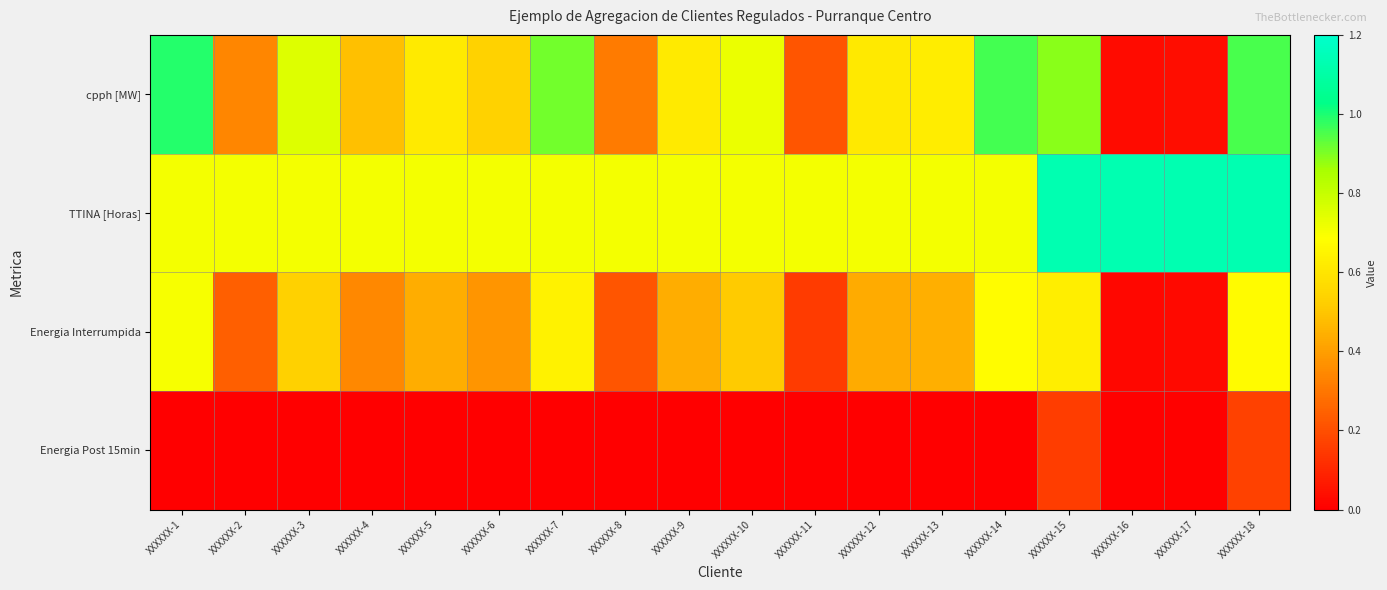

At XXXXXX-4, list the series in order from largest to smallest.

TTINA [Horas], cpph [MW], Energia Interrumpida, Energia Post 15min